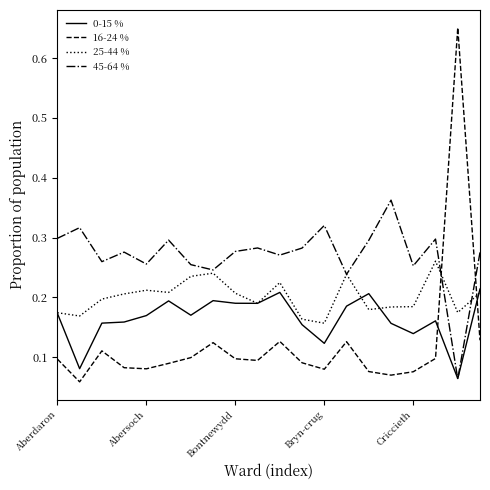

What are all the series names shown in the legend?

0-15 %, 16-24 %, 25-44 %, 45-64 %